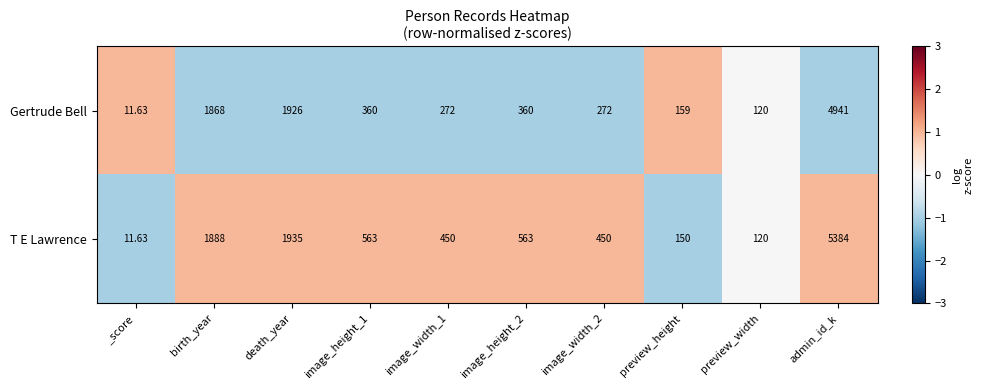

Rank the series by their average value, from lowest to highest.

Gertrude Bell, T E Lawrence